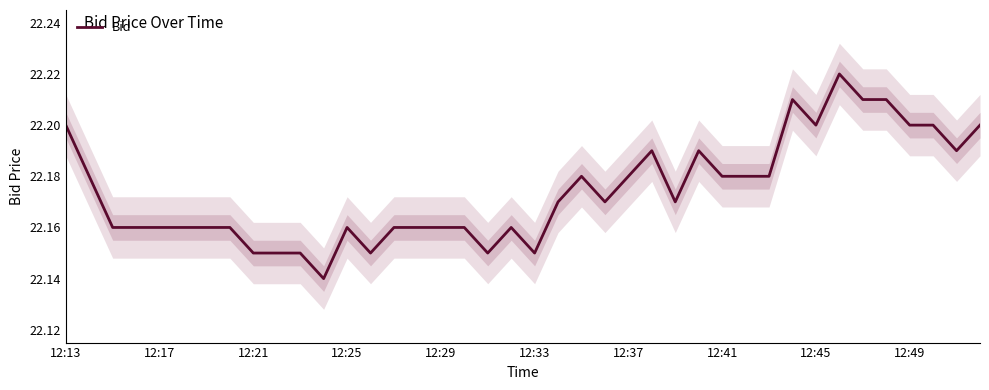

Is it true that Bid equals 22.2 at 12:45?

True